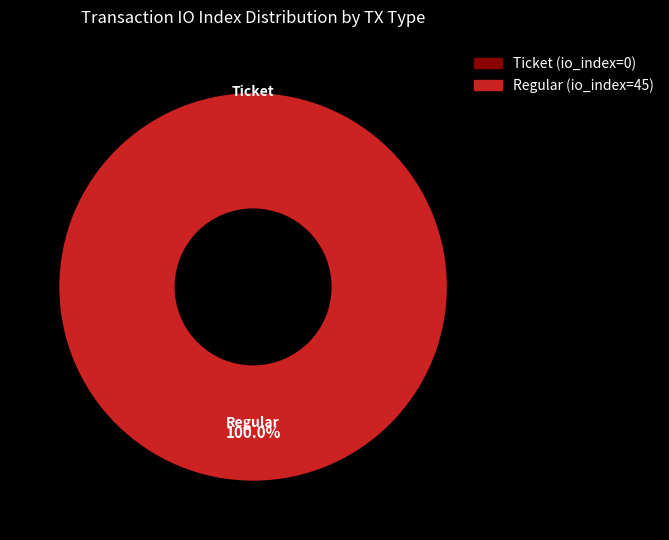

Is there a majority slice in this chart?

Yes